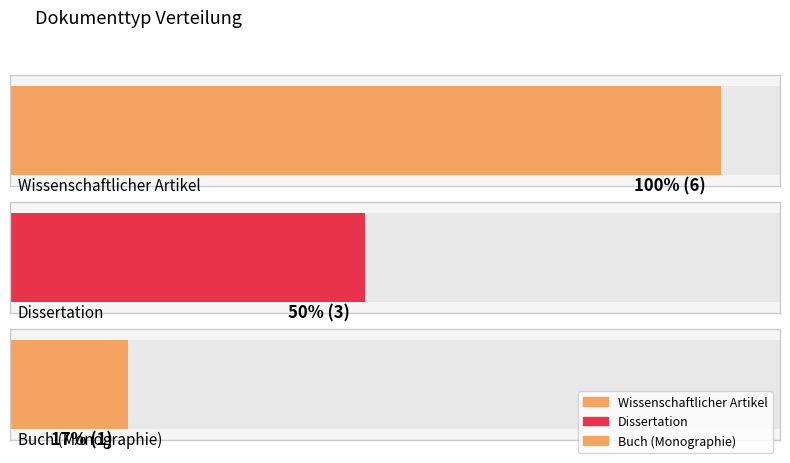

What is the sum of all values?

10